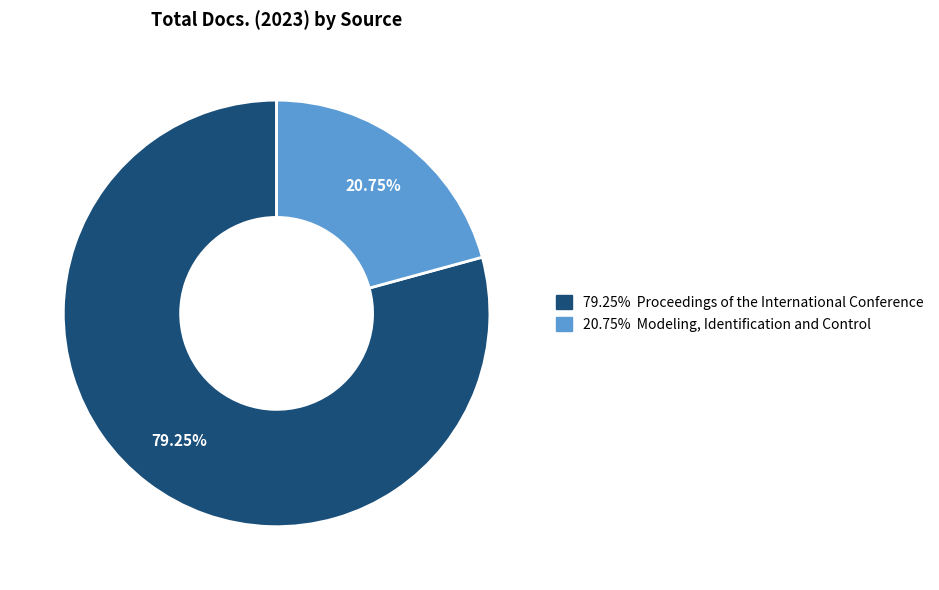

Does any single category account for the majority?

Yes